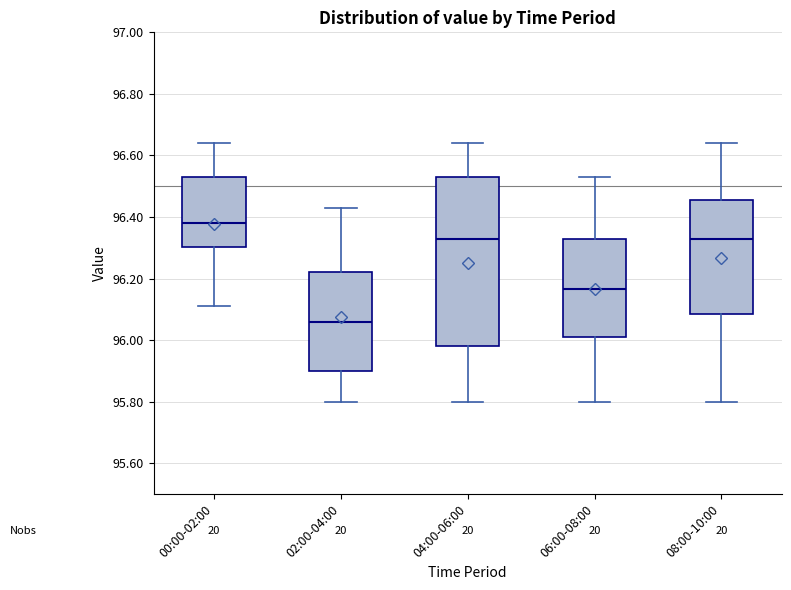

Where does the upper whisker of the box for 00:00-02:00 end on the y-axis? The values are not printed on the chart, so give them approximately, as read against the axis.

96.64